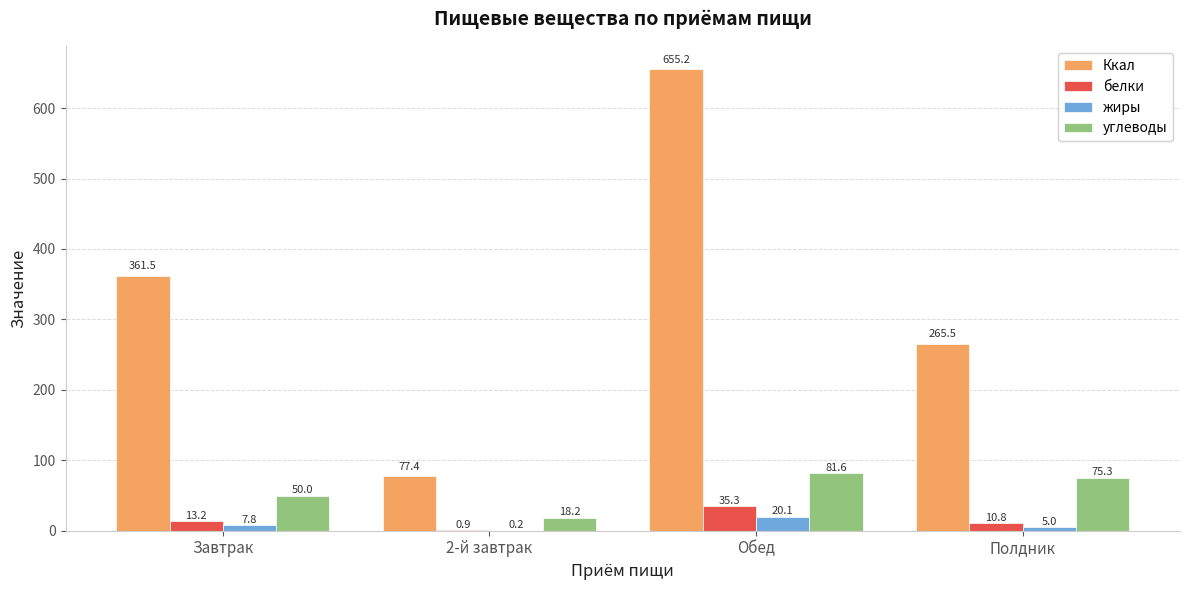

At which label is Ккал closest to 366?

Завтрак